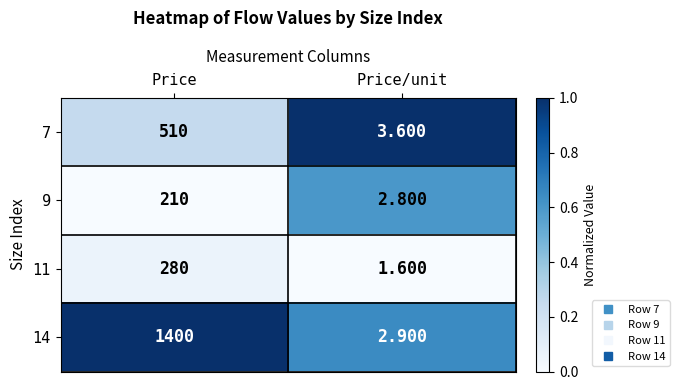

At which category is the sum across all series the highest?

Price